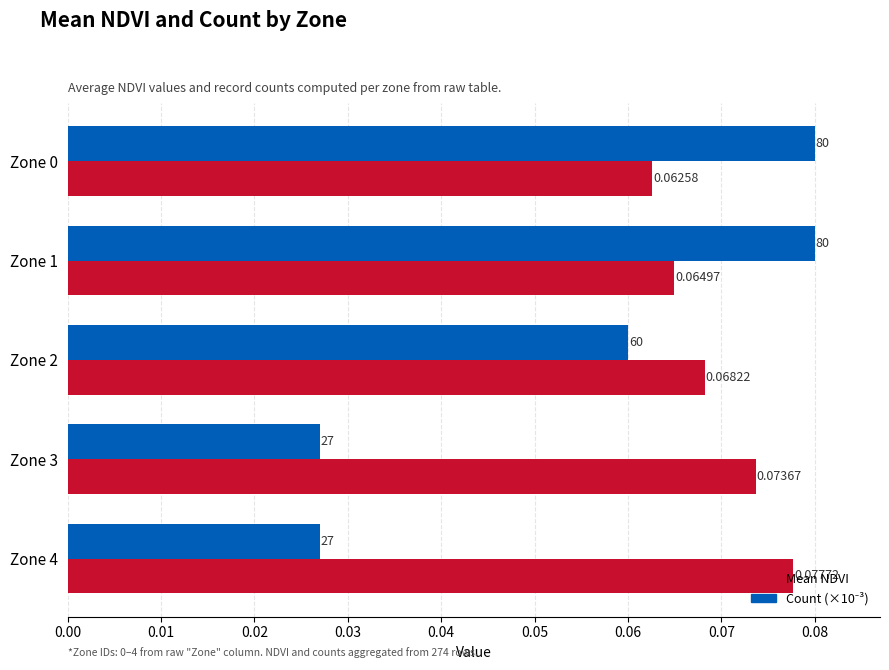

Which series has the largest total across all categories?

Mean NDVI